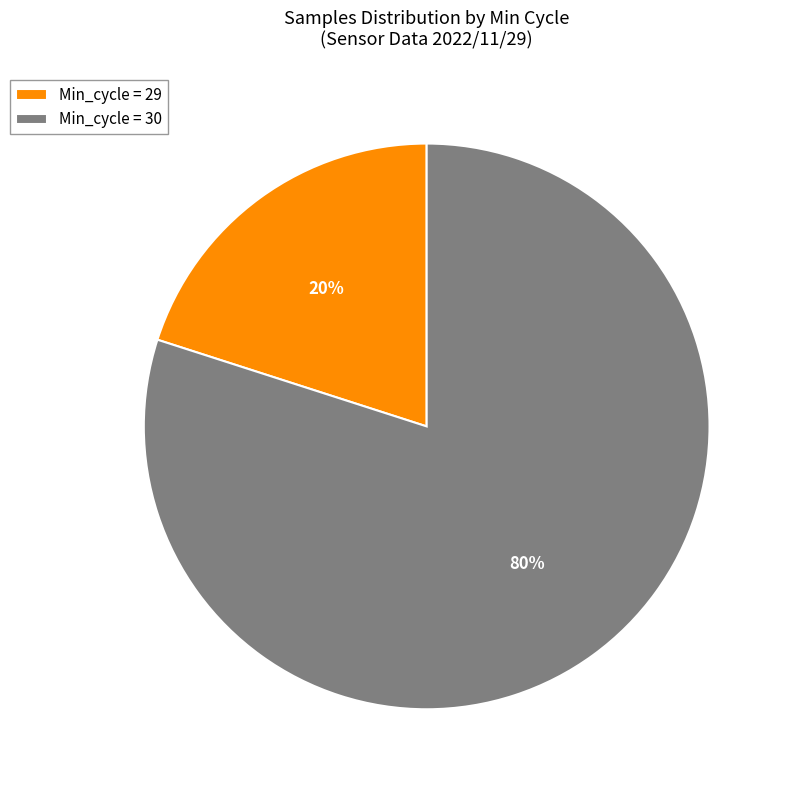

Combined, do Min_cycle = 29 and Min_cycle = 30 account for over 50%?

Yes